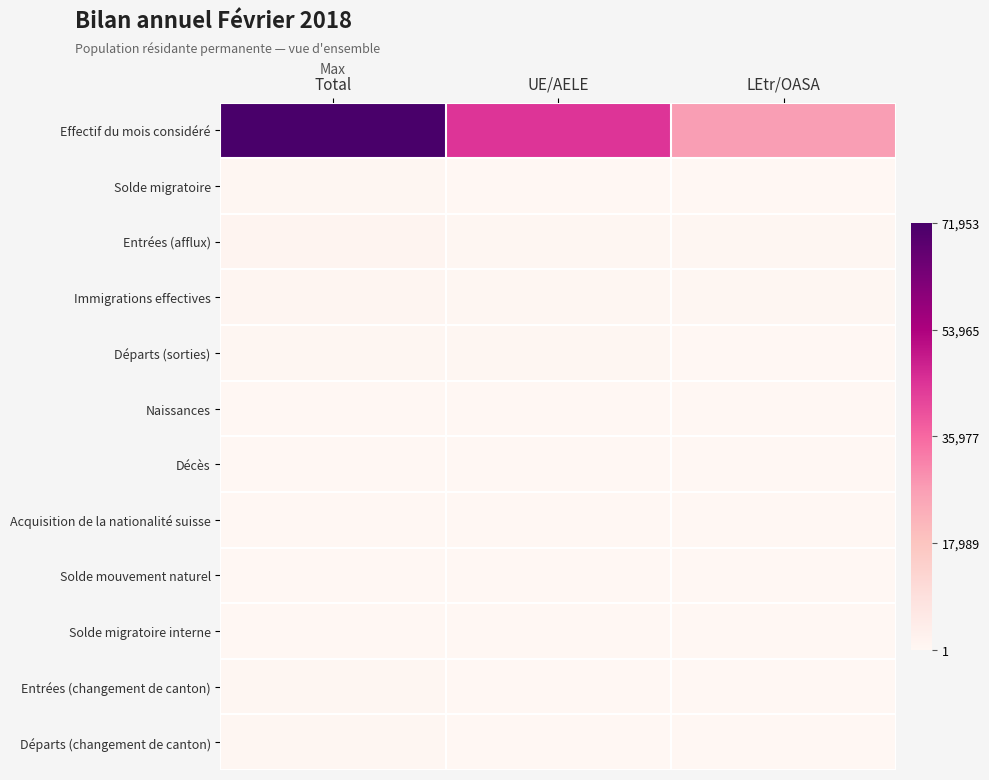

At which category is the sum across all series the highest?

Total